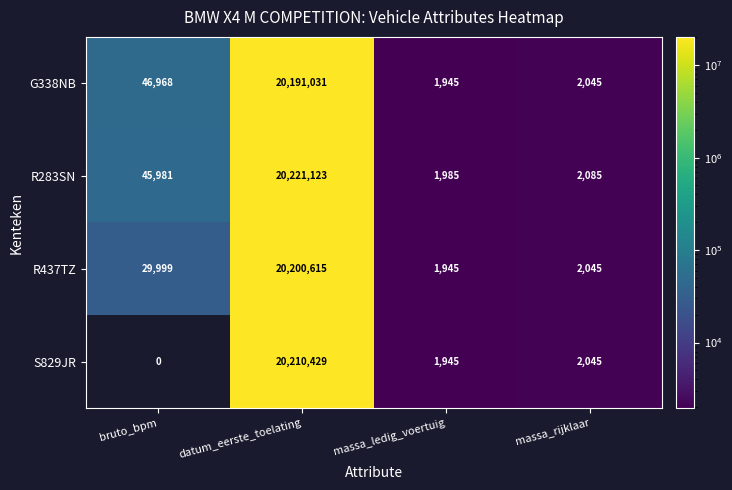

What is the highest value of the R437TZ series?

20200615